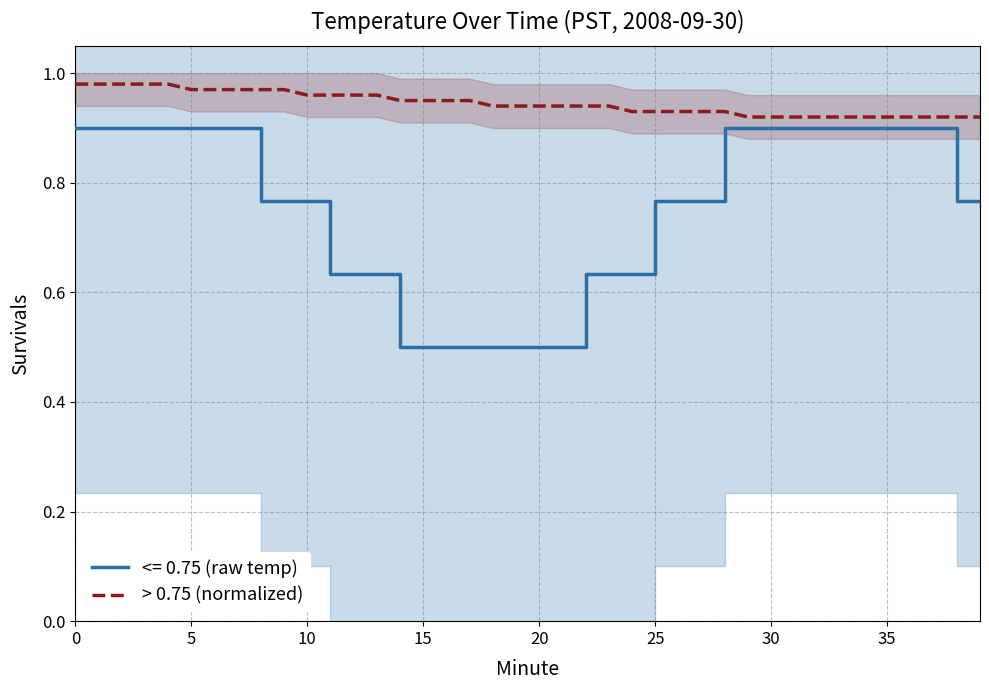

What is the value of the 38th point from the left?

0.9